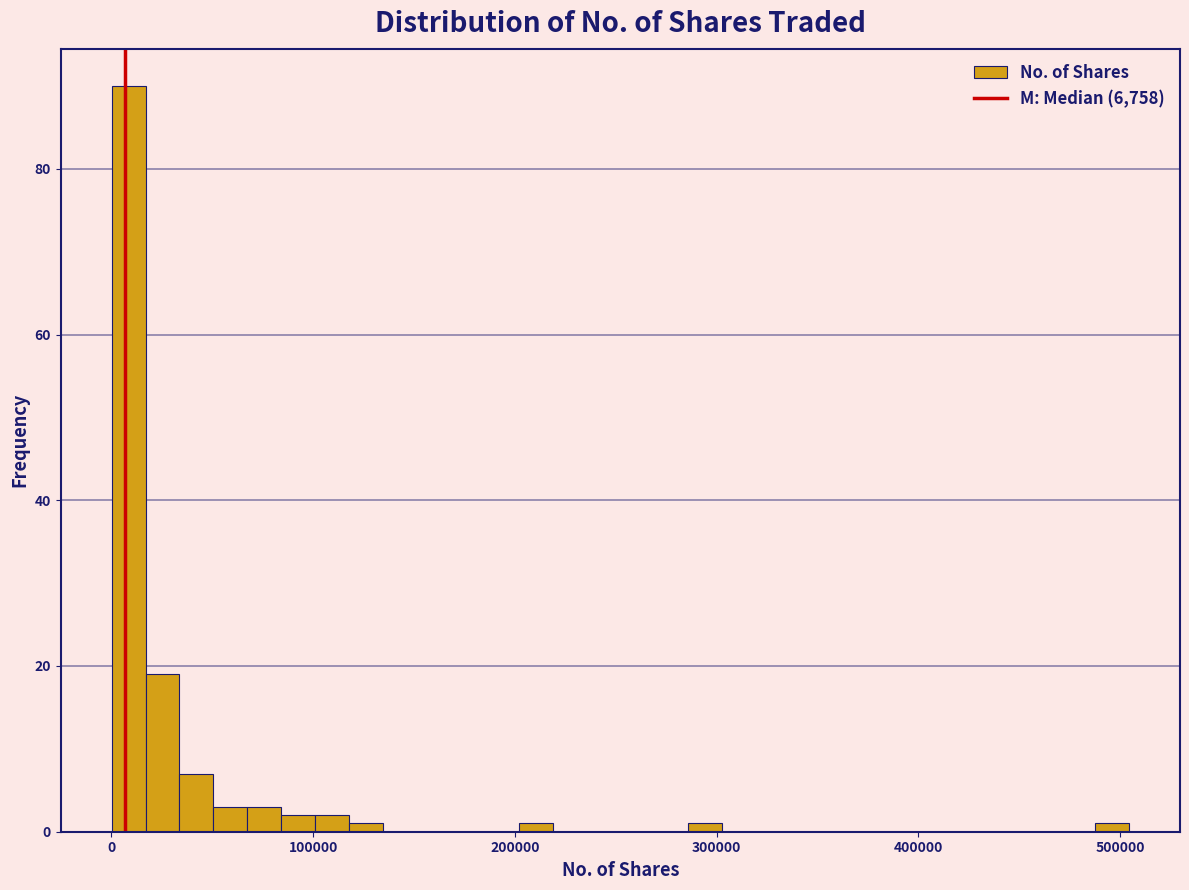

Read against the x-axis, roughly where is the centre of the tallest bar?

10000